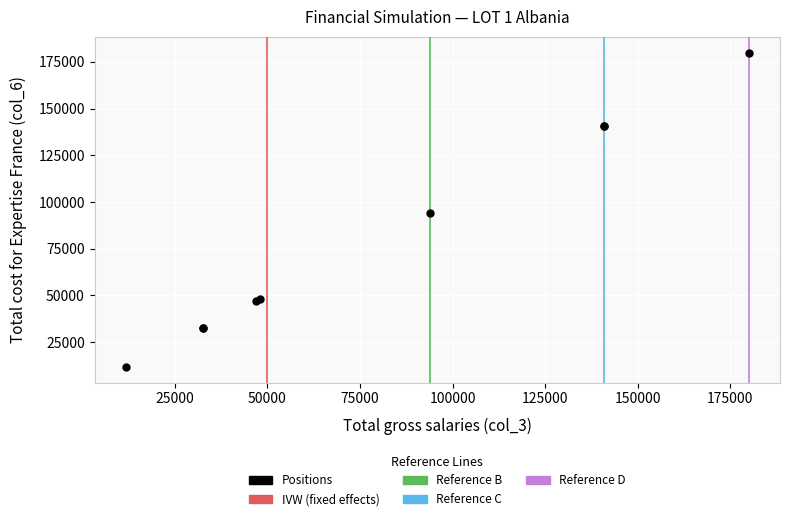

What Y value in the scatter plot is closest to 95869?

93912.0